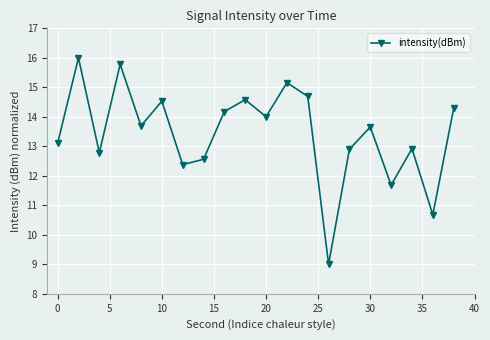

What is the difference between the maximum and minimum values?

7.0